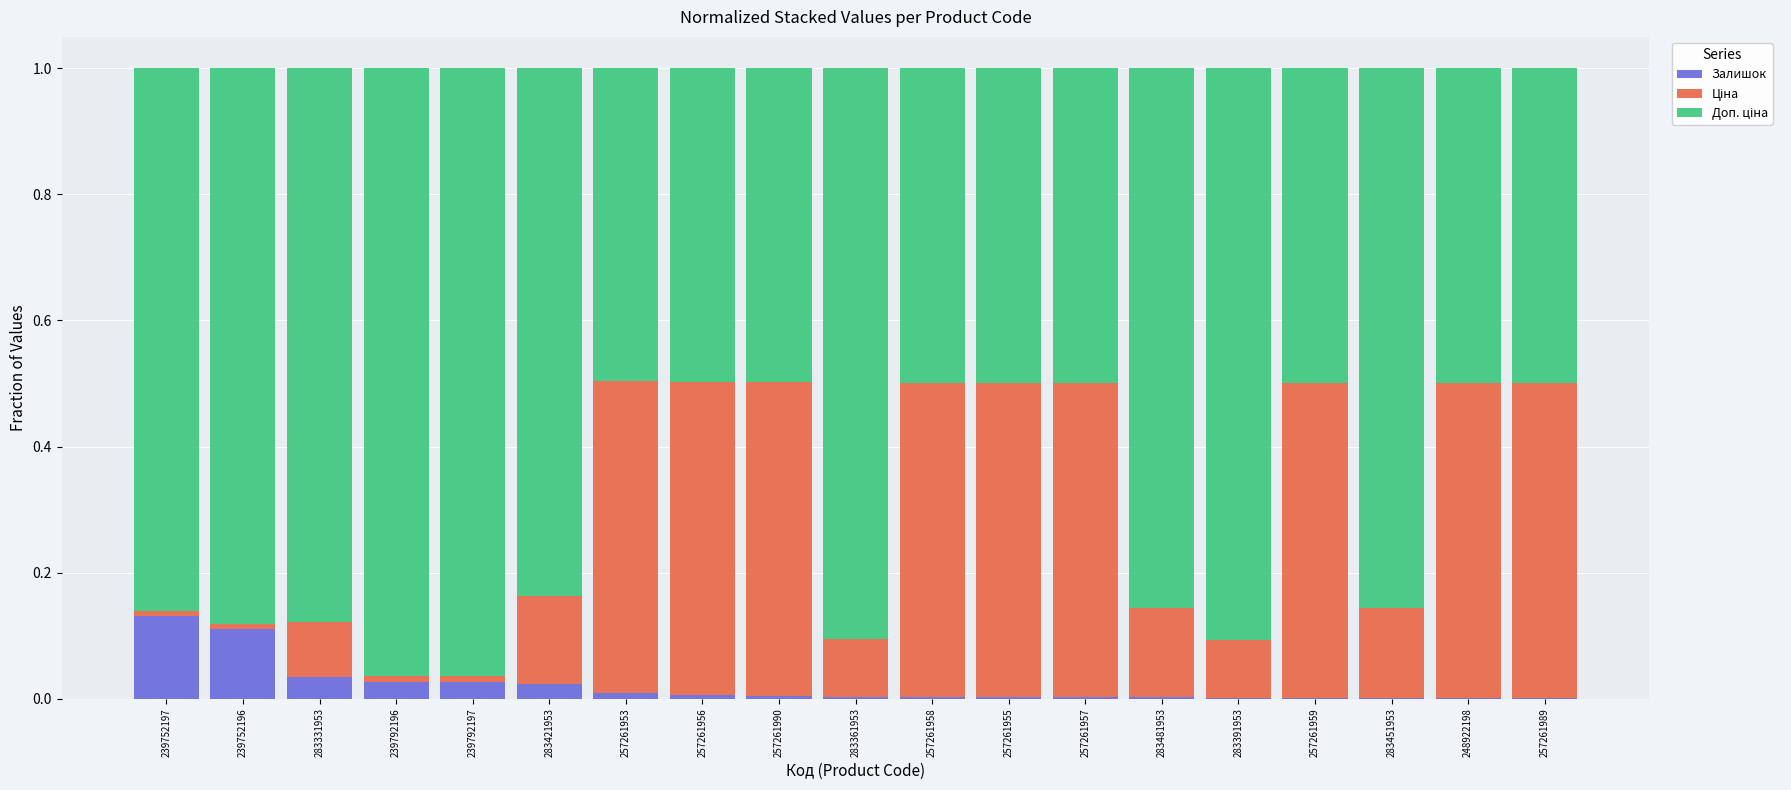

True or false: Залишок has a value of 0.0 at 257261990.

True